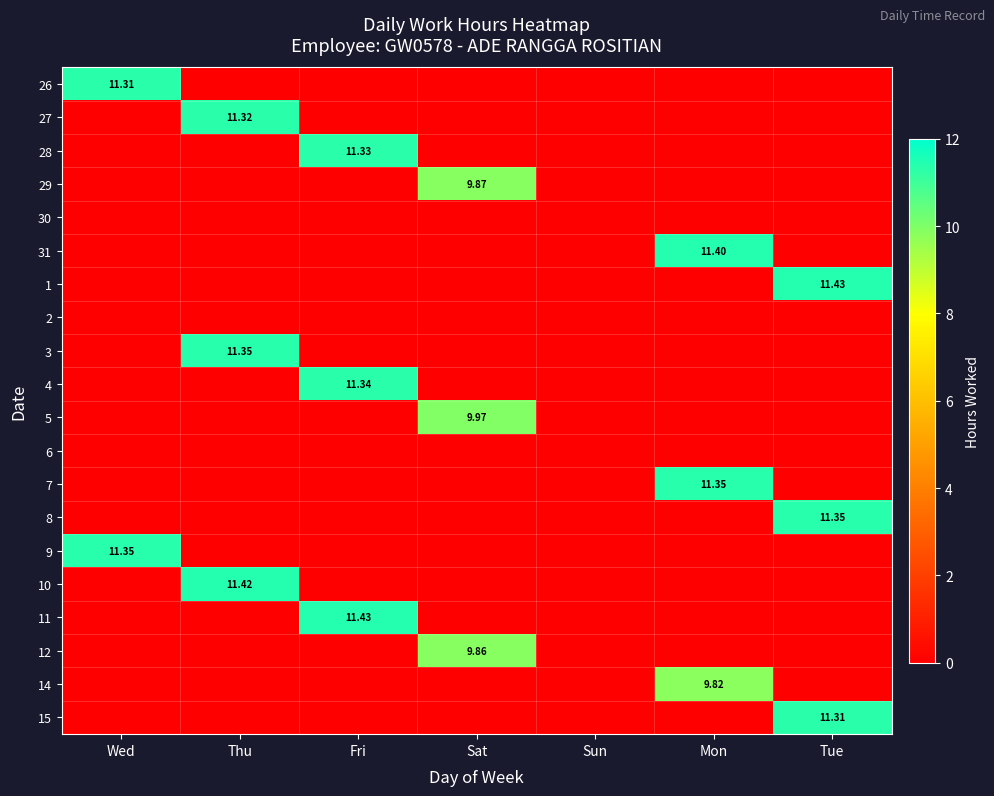

Which label corresponds to the smallest value in the chart?

Thu